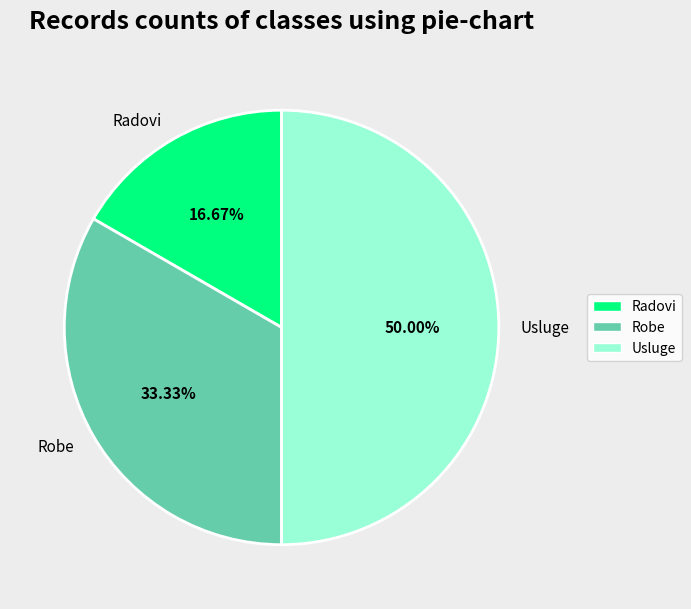

Does Radovi represent more than half of the total?

No